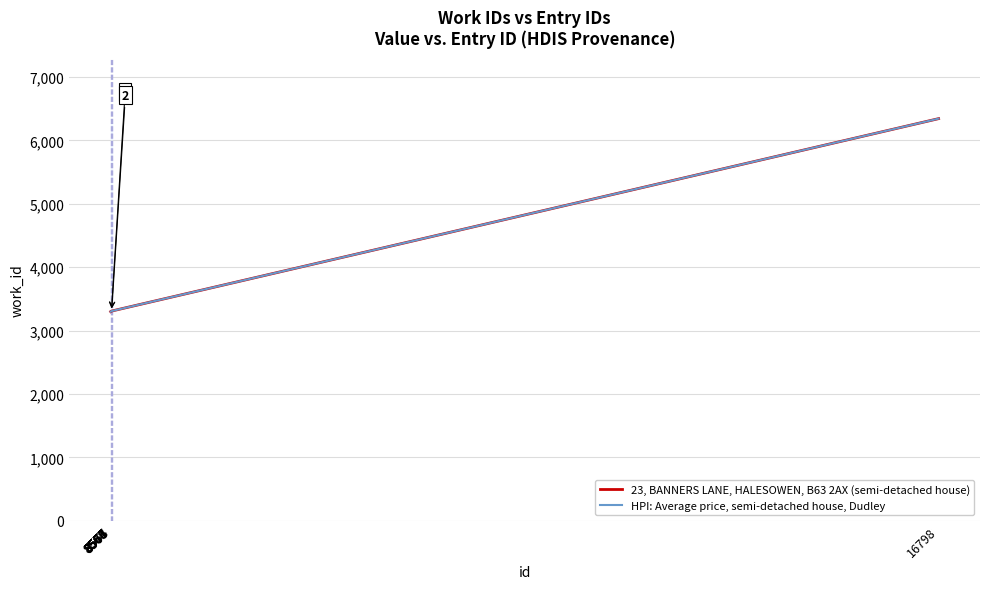

Rank the series at 8567 from highest to lowest value.

23, BANNERS LANE, HALESOWEN, B63 2AX (semi-detached house), HPI: Average price, semi-detached house, Dudley